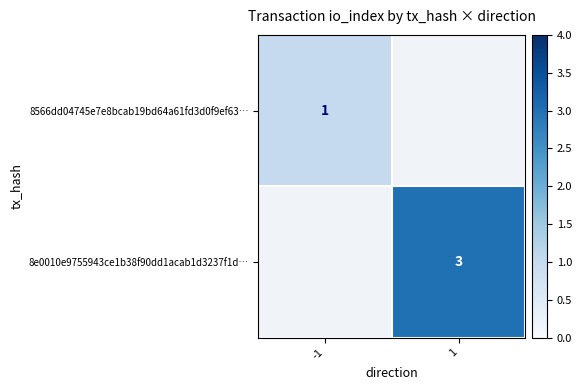

Between -1 and 1, which is larger?

1